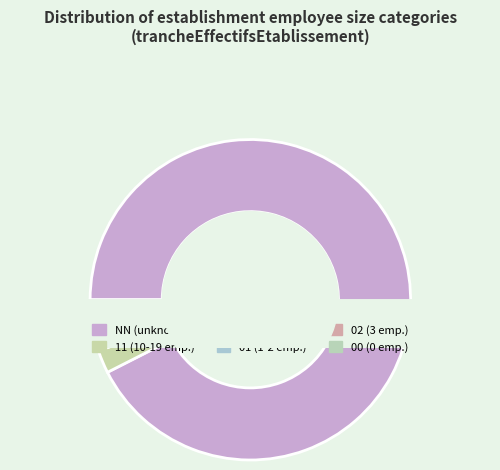

Combined, do 02 and 01 account for over 50%?

No